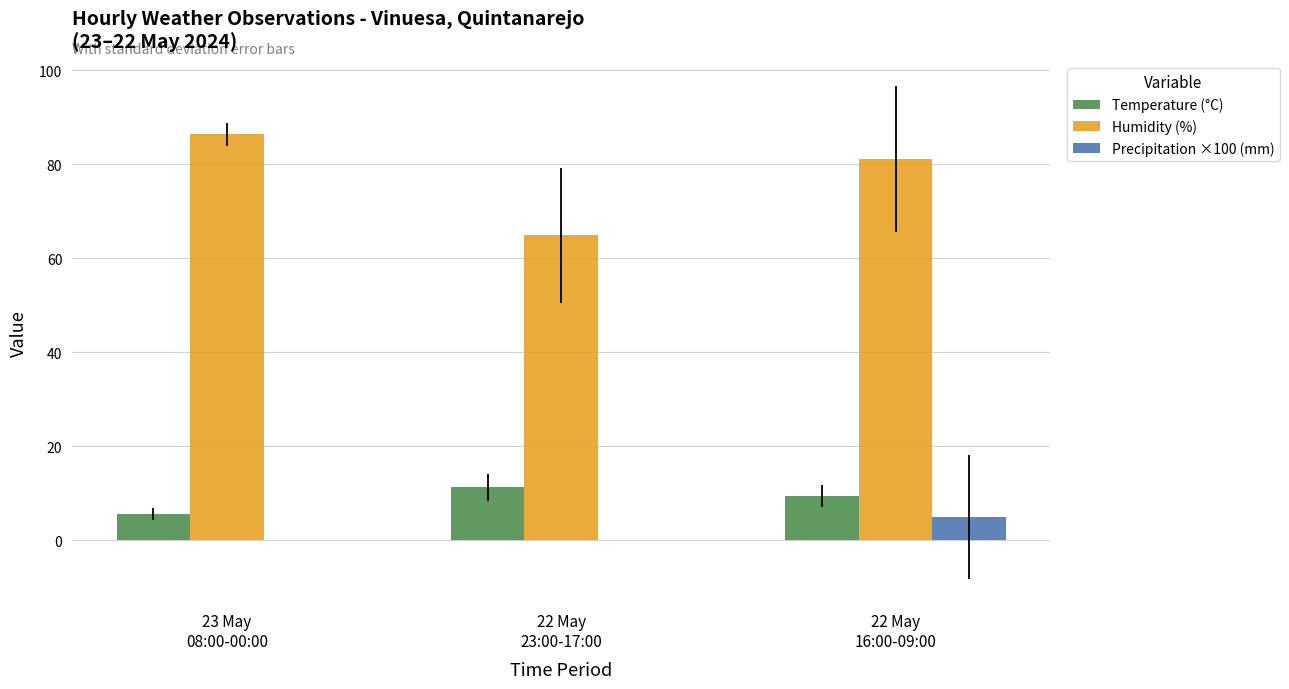

Which series has the largest total across all categories?

Humidity (%)